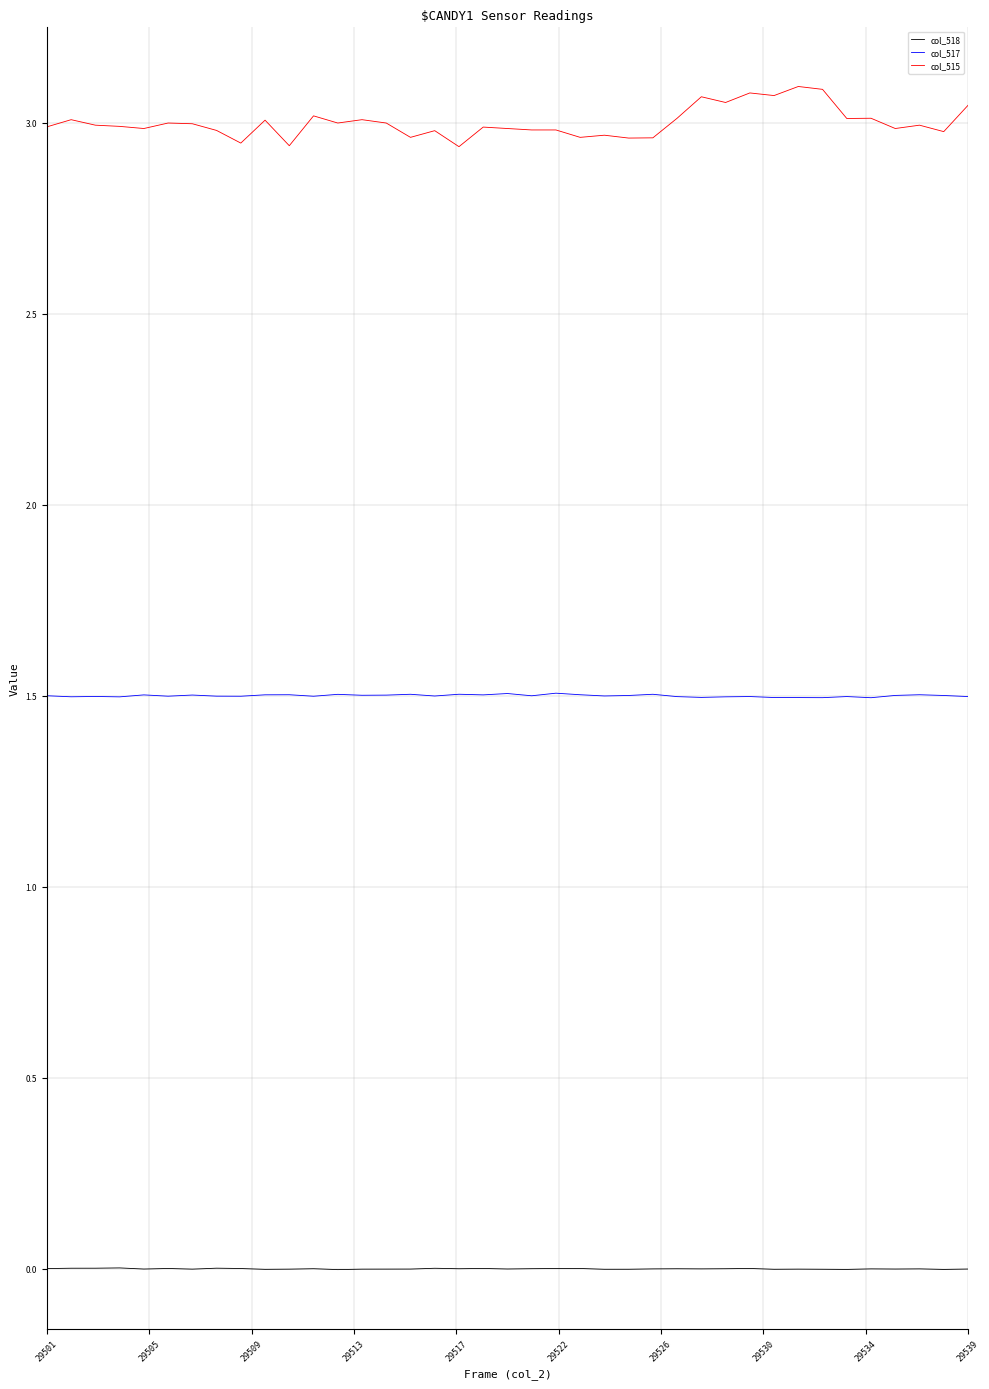

True or false: col_518 and col_517 cross at least once.

False